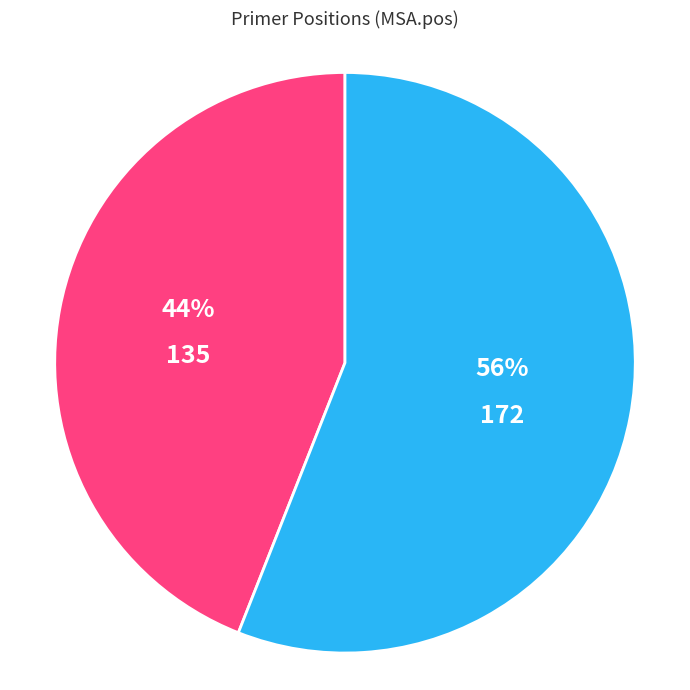

Is the sum of 135 and 172 greater than half?

Yes